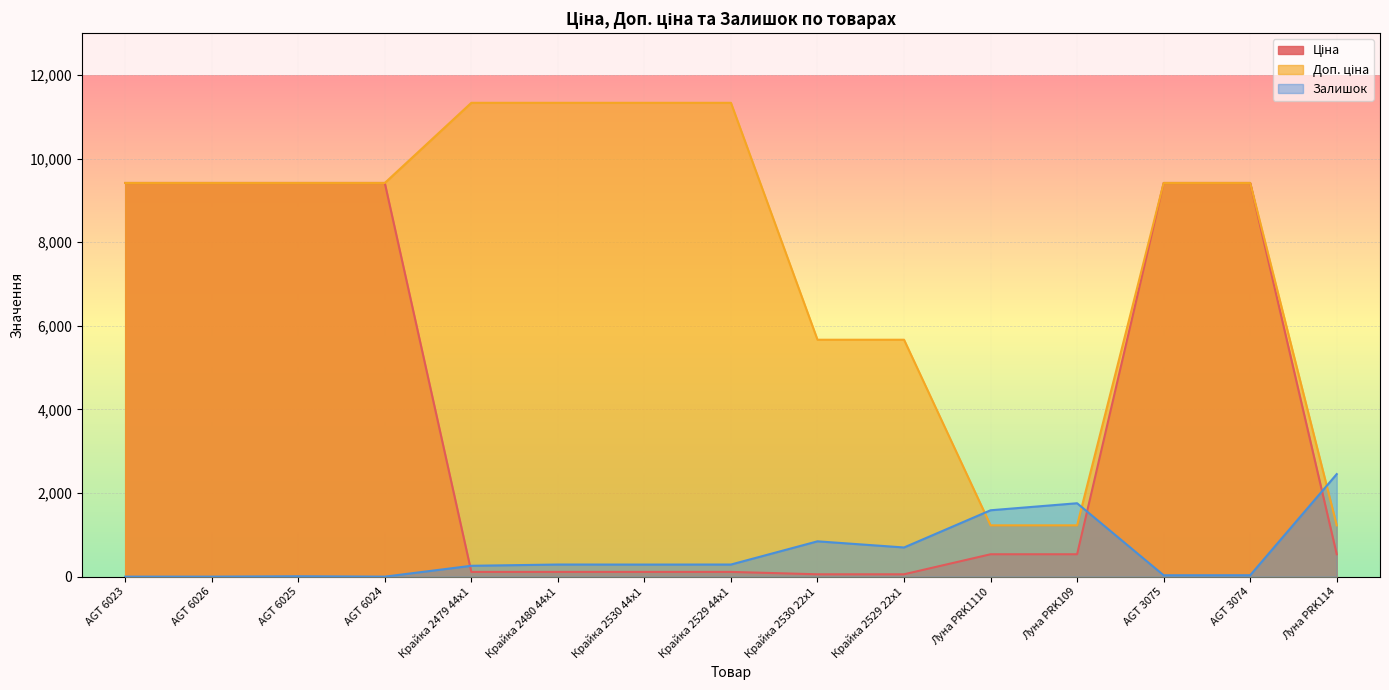

The Залишок series shows -1160.4 at AGT 6024. True or false?

False